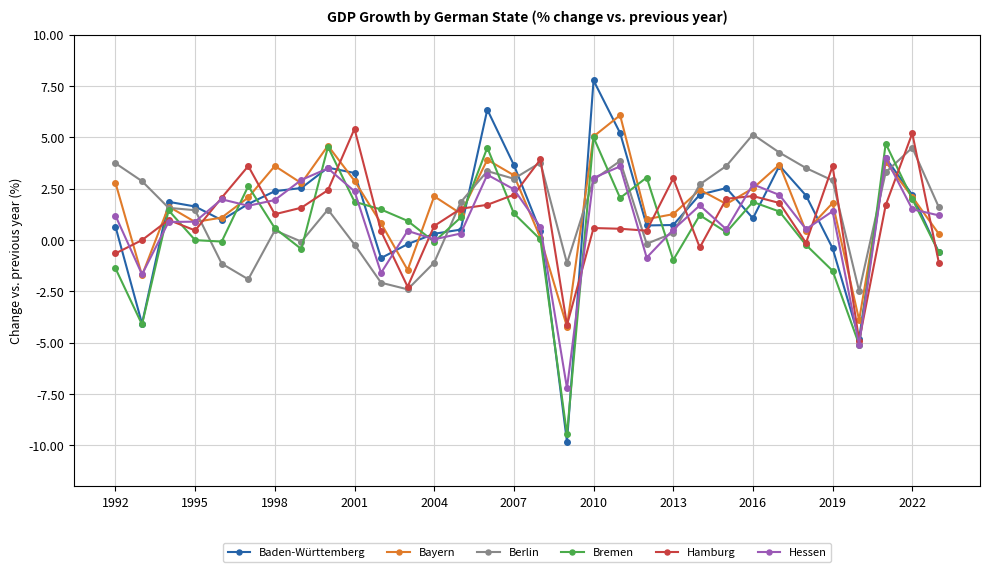

What is the lowest value of the Bremen series?

-9.5